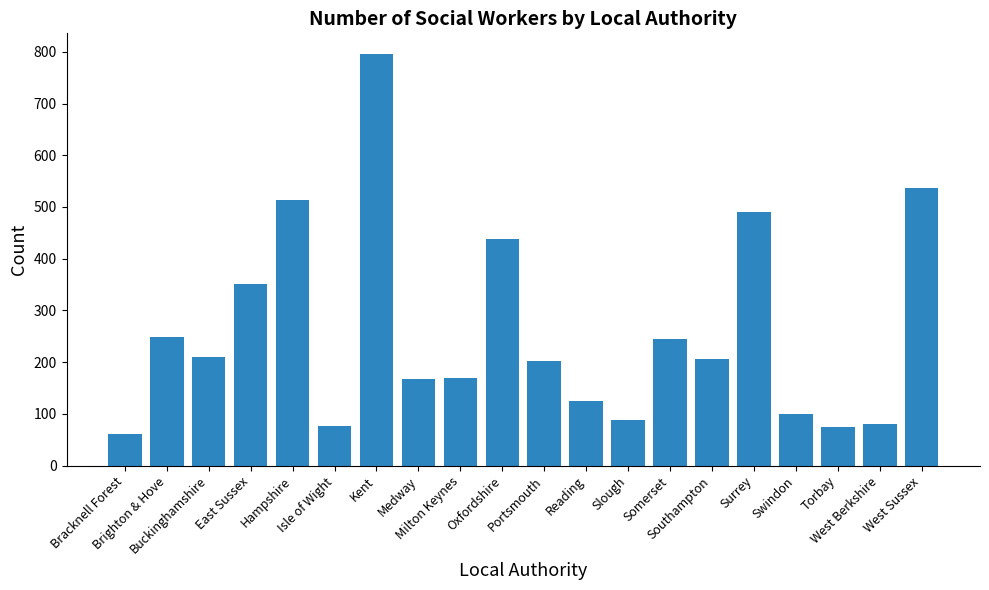

What is the sum of all values?

5181